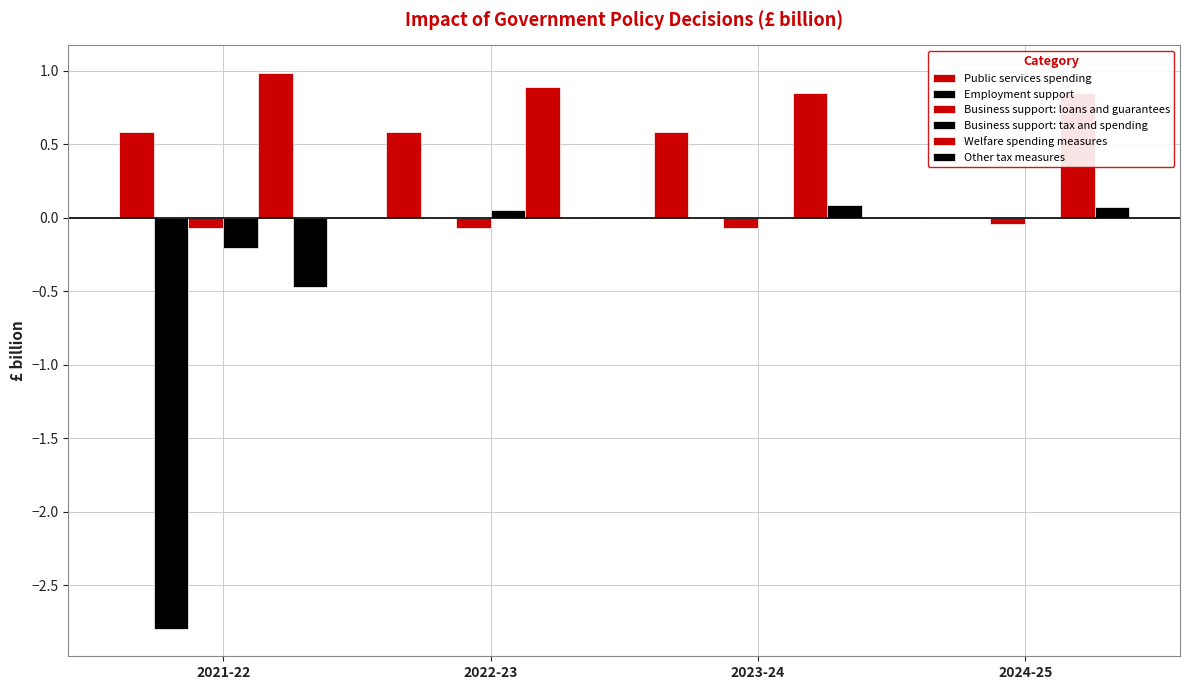

Between 2023-24 and 2024-25, which is larger?

2023-24